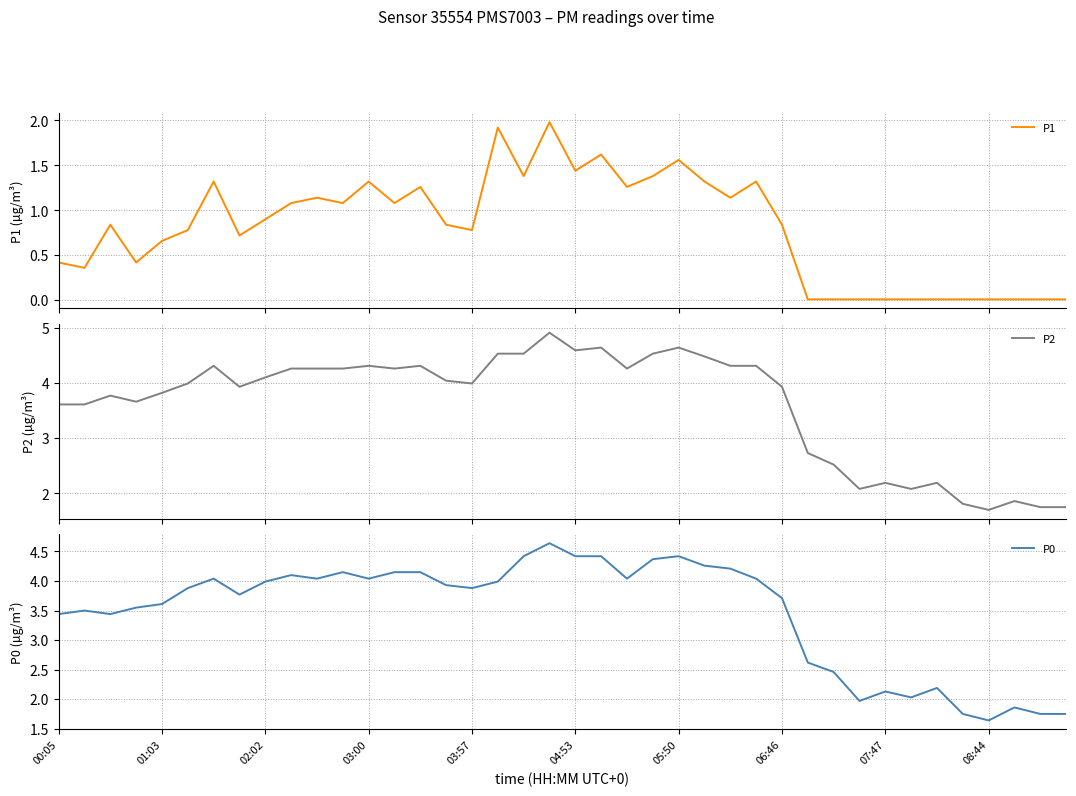

Does the chart have visible grid lines?

Yes